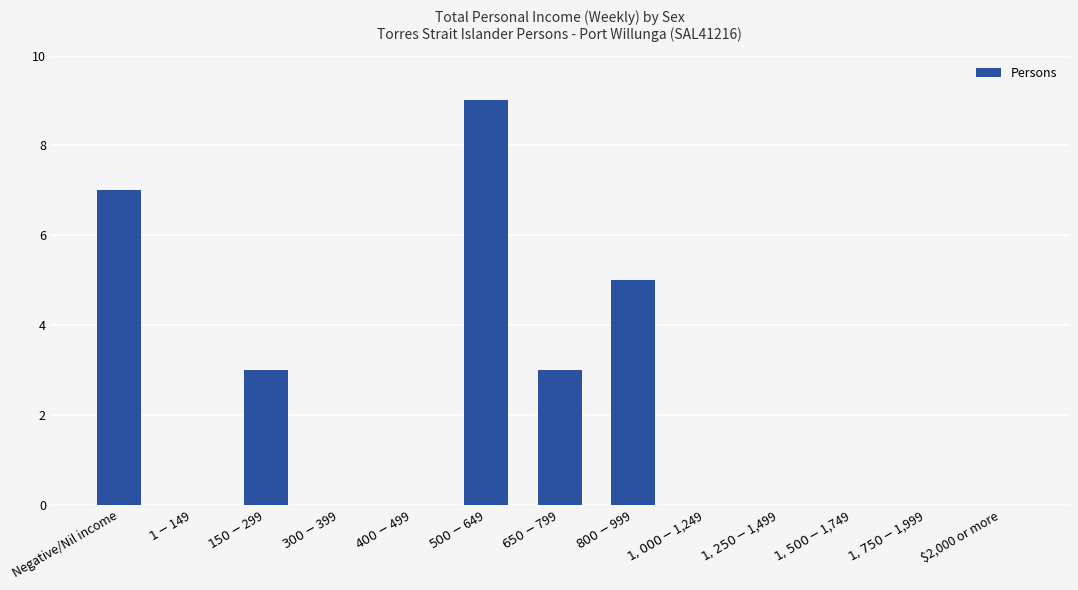

Are the bars horizontal?

No